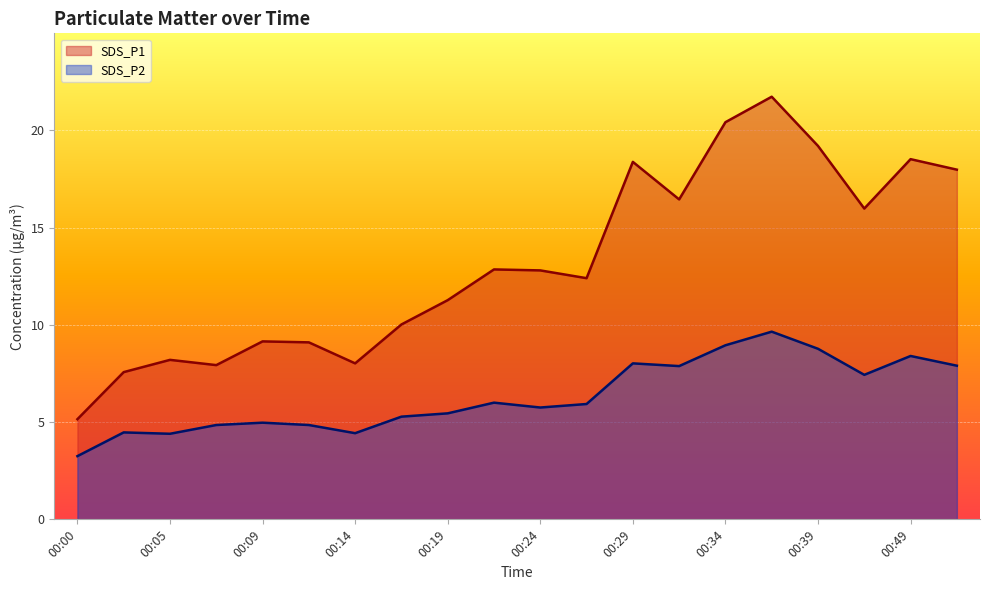

Rank the categories by SDS_P2 value from lowest to highest.

00:00, 00:05, 00:14, 00:02, 00:07, 00:12, 00:09, 00:17, 00:19, 00:24, 00:26, 00:22, 00:47, 00:31, 00:52, 00:29, 00:49, 00:39, 00:34, 00:36